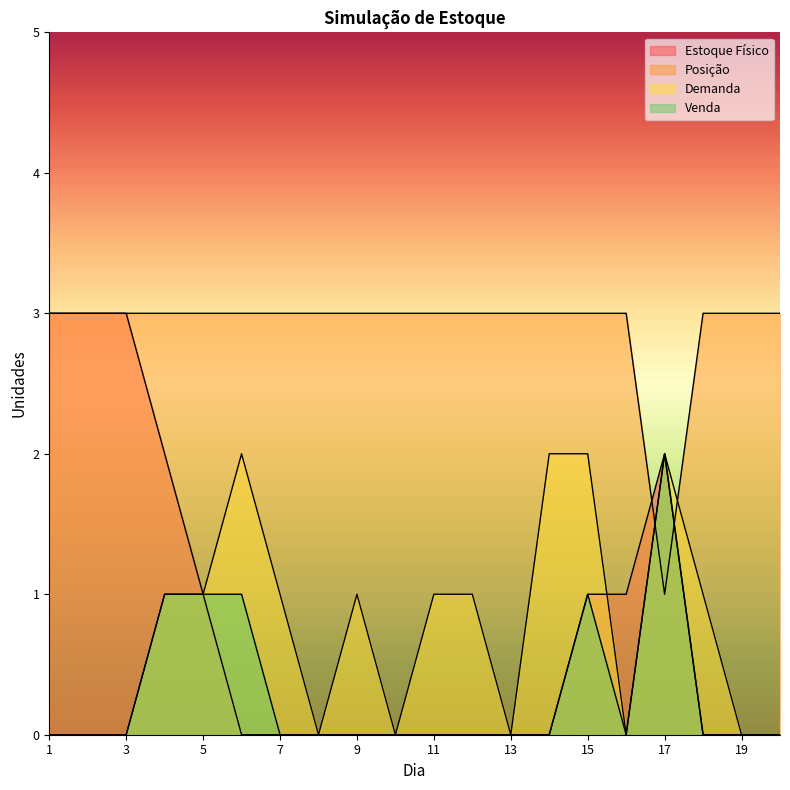

What is the difference between the maximum and minimum values in the Venda series?

2